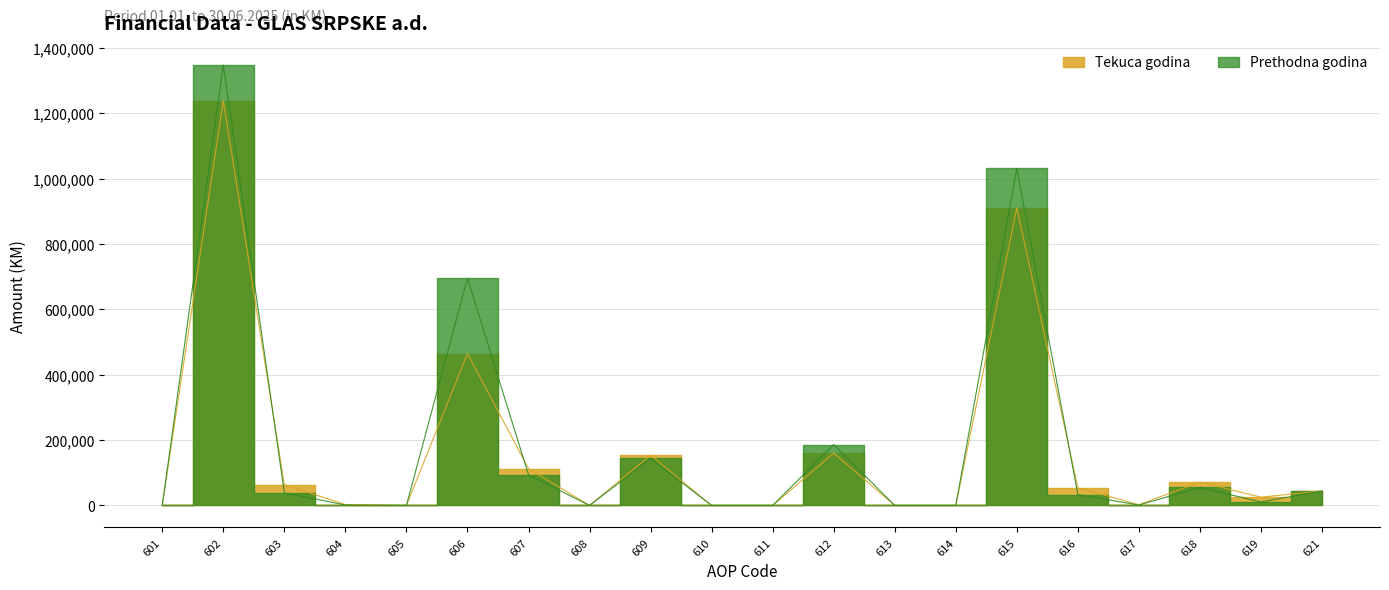

Rank the categories by Tekuca godina value from lowest to highest.

601, 605, 608, 610, 611, 613, 614, 617, 604, 619, 621, 616, 603, 618, 607, 609, 612, 606, 615, 602